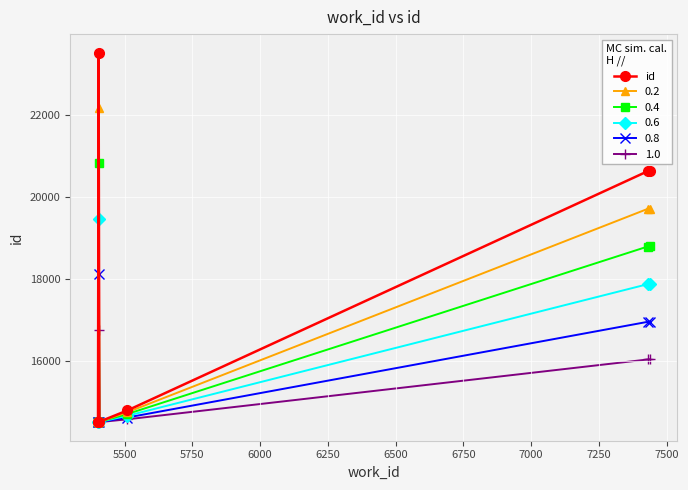

List the series in order of their peak value, highest first.

id, 0.2, 0.4, 0.6, 0.8, 1.0